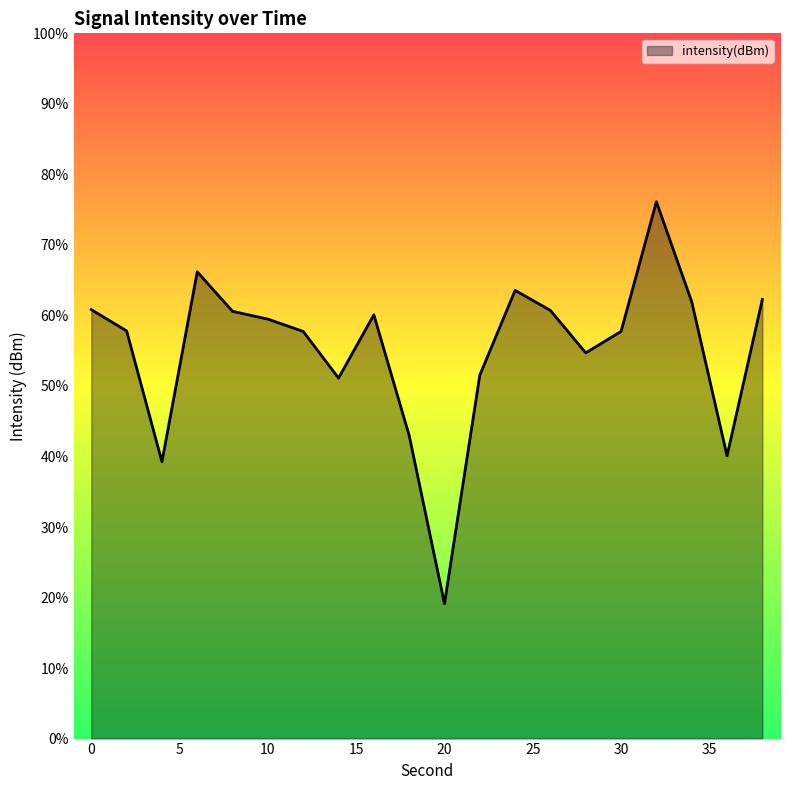

What is the change in value from 18 to 36?

-1.4